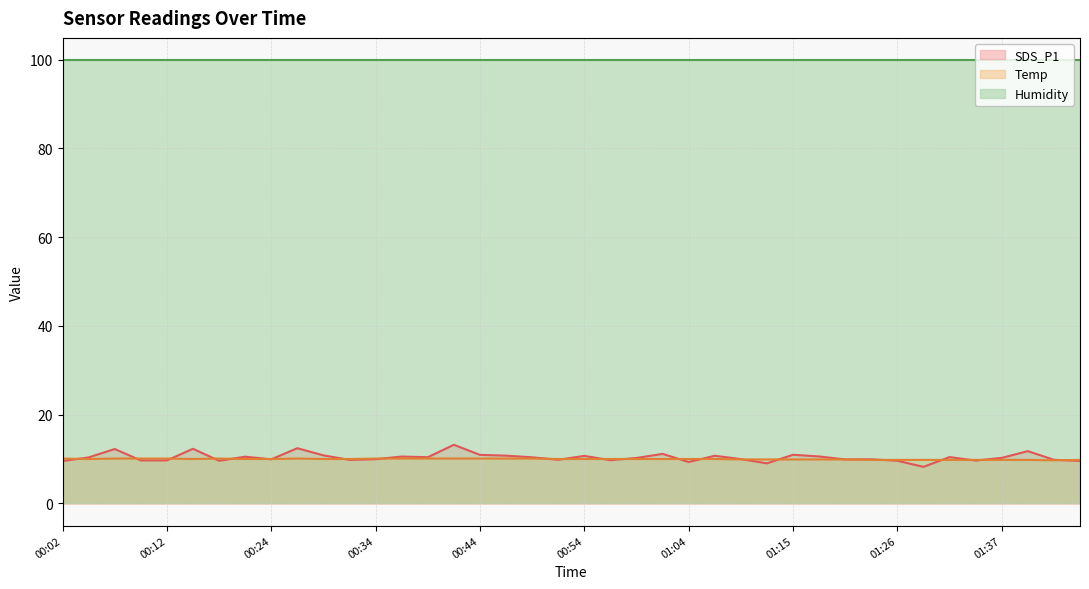

What is the sum of the SDS_P1 values at 00:07 and 01:34?

21.9